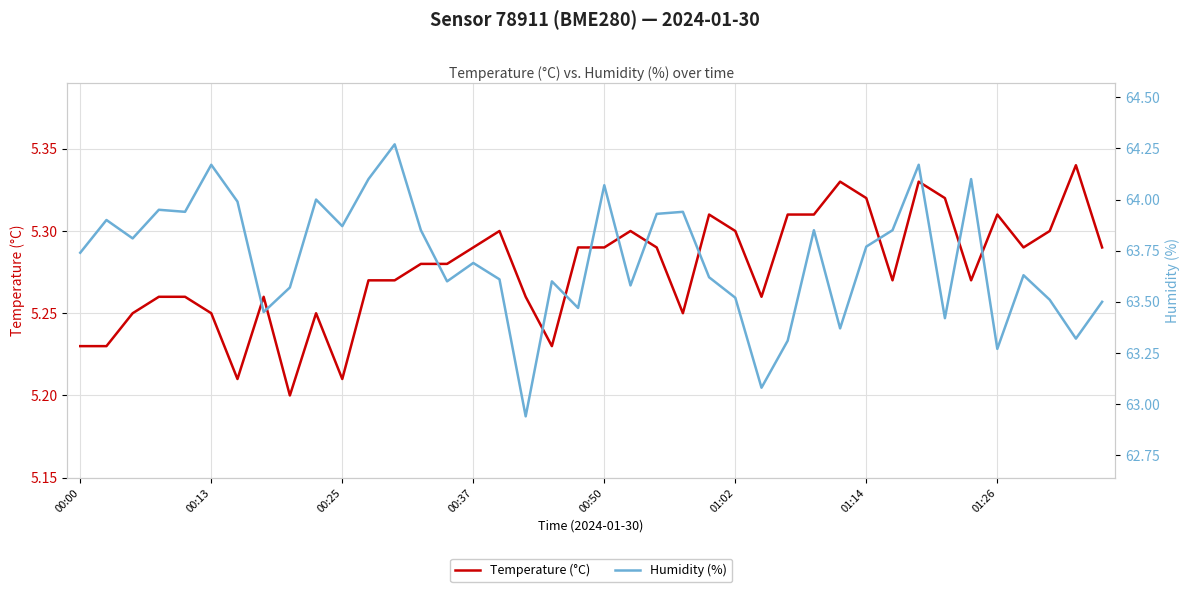

Rank the series by their average value, from lowest to highest.

Temperature (°C), Humidity (%)